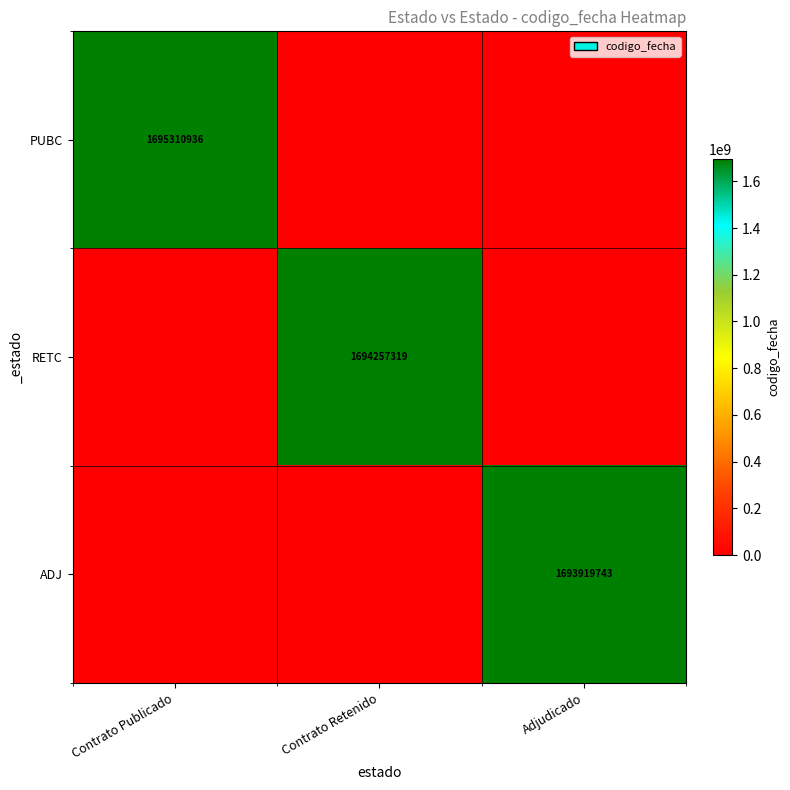

The value of PUBC at Contrato Publicado is 1695310936. True or false?

True